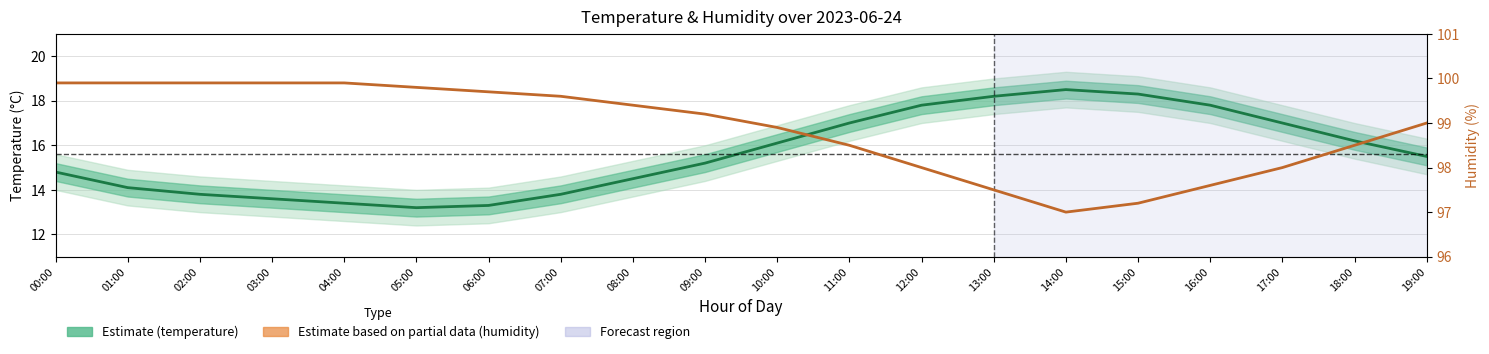

List the series in order of their peak value, lowest first.

temperature, humidity